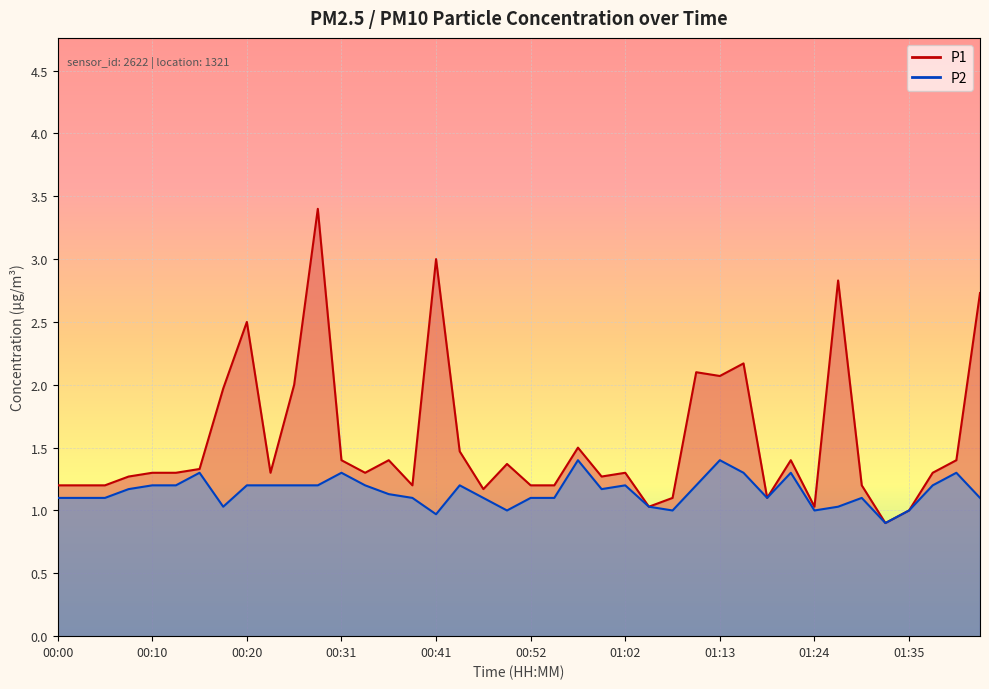

Reading left to right, list all the values displayed in this chart.

P1: 00:00=1.2	00:02=1.2	00:05=1.2	00:08=1.3	00:10=1.3	00:13=1.3	00:15=1.3	00:18=2.0	00:20=2.5	00:23=1.3	00:25=2.0	00:28=3.4	00:31=1.4	00:33=1.3	00:36=1.4	00:38=1.2	00:41=3.0	00:44=1.5	00:46=1.2	00:49=1.4	00:52=1.2	00:54=1.2	00:57=1.5	01:00=1.3	01:02=1.3	01:05=1.0	01:08=1.1	01:10=2.1	01:13=2.1	01:15=2.2	01:18=1.1	01:21=1.4	01:24=1.0	01:27=2.8	01:29=1.2	01:32=0.9	01:35=1.0	01:37=1.3	01:40=1.4	01:43=2.7
P2: 00:00=1.1	00:02=1.1	00:05=1.1	00:08=1.2	00:10=1.2	00:13=1.2	00:15=1.3	00:18=1.0	00:20=1.2	00:23=1.2	00:25=1.2	00:28=1.2	00:31=1.3	00:33=1.2	00:36=1.1	00:38=1.1	00:41=1.0	00:44=1.2	00:46=1.1	00:49=1.0	00:52=1.1	00:54=1.1	00:57=1.4	01:00=1.2	01:02=1.2	01:05=1.0	01:08=1.0	01:10=1.2	01:13=1.4	01:15=1.3	01:18=1.1	01:21=1.3	01:24=1.0	01:27=1.0	01:29=1.1	01:32=0.9	01:35=1.0	01:37=1.2	01:40=1.3	01:43=1.1